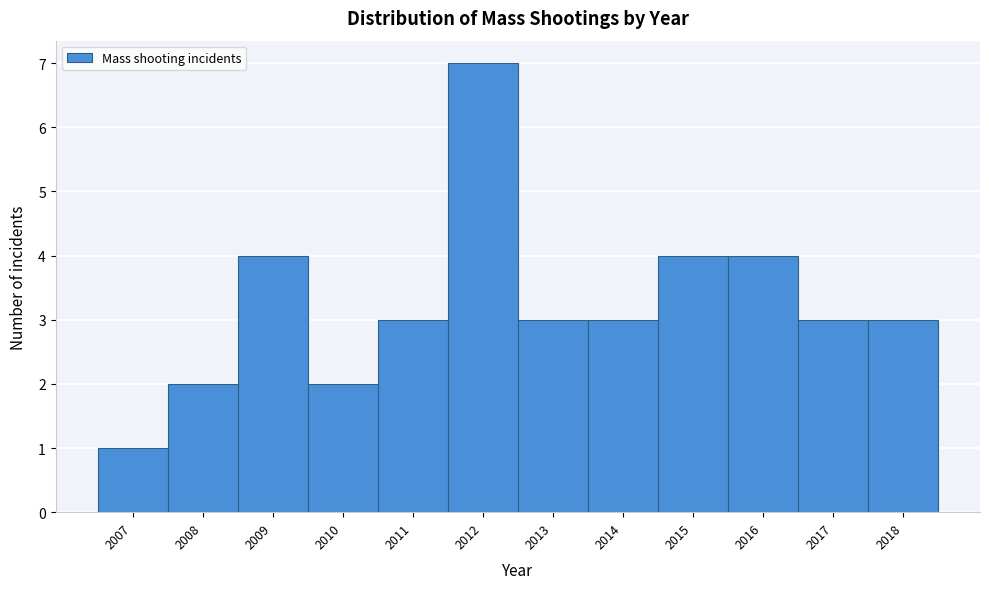

Reading left to right, transcribe this chart: for each bar, give the range it covers on the x-axis and its height. The values are not printed on the chart, so give them approximately, as read against the axis.

2006.5 to 2007.5: 1
2007.5 to 2008.5: 2
2008.5 to 2009.5: 4
2009.5 to 2010.5: 2
2010.5 to 2011.5: 3
2011.5 to 2012.5: 7
2012.5 to 2013.5: 3
2013.5 to 2014.5: 3
2014.5 to 2015.5: 4
2015.5 to 2016.5: 4
2016.5 to 2017.5: 3
2017.5 to 2018.5: 3